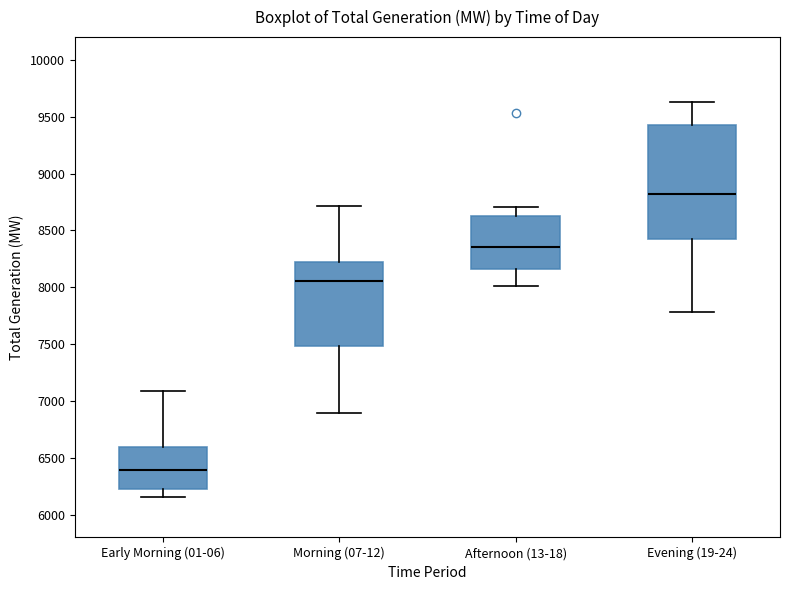

Which box is the tallest, from its lower edge to its upper edge?

Evening (19-24)